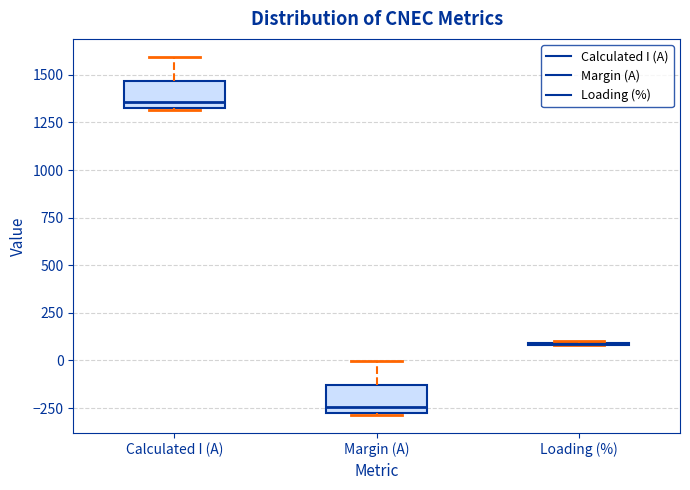

Reading left to right, read every box against the y-axis: the position of its median line, the range the box covers, and the ends of its whiskers. The values are not printed on the chart, so give them approximately, as read against the axis.

Calculated I (A): median 1350, box 1300 to 1450, whiskers 1300 to 1600
Margin (A): median -250, box -300 to -150, whiskers -300 to 0
Loading (%): box collapsed to a line at 100, whiskers 100 to 100